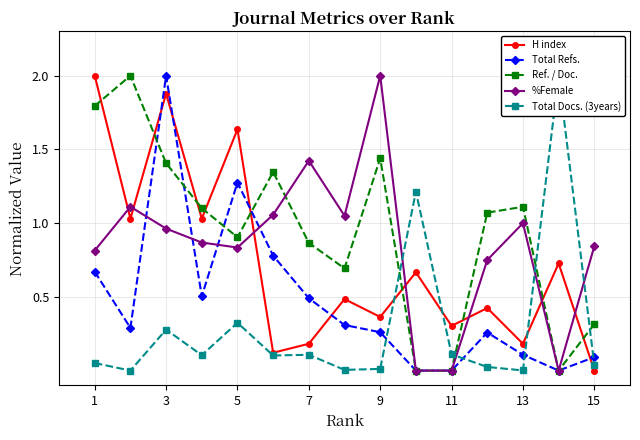

The %Female series shows 2.5 at 7. True or false?

False